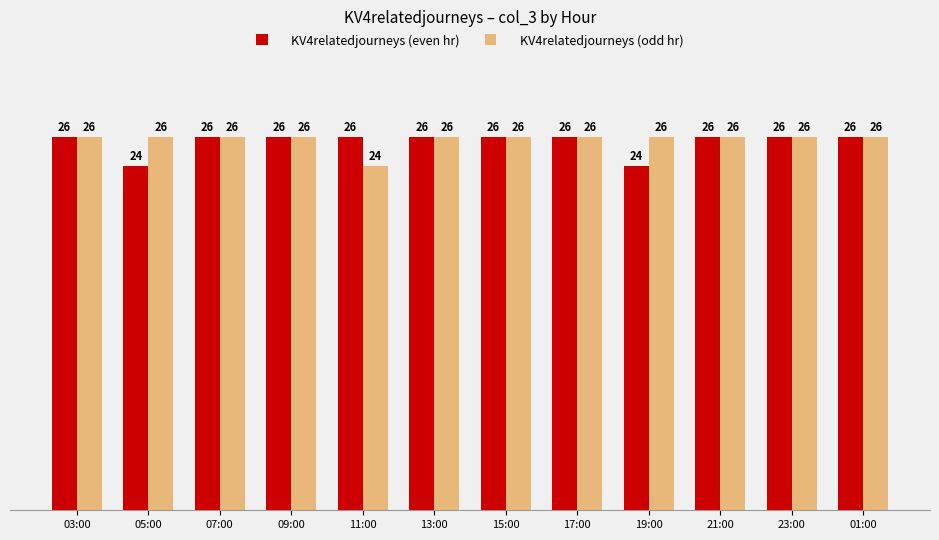

Are the bars grouped side by side (vs. stacked)?

Yes